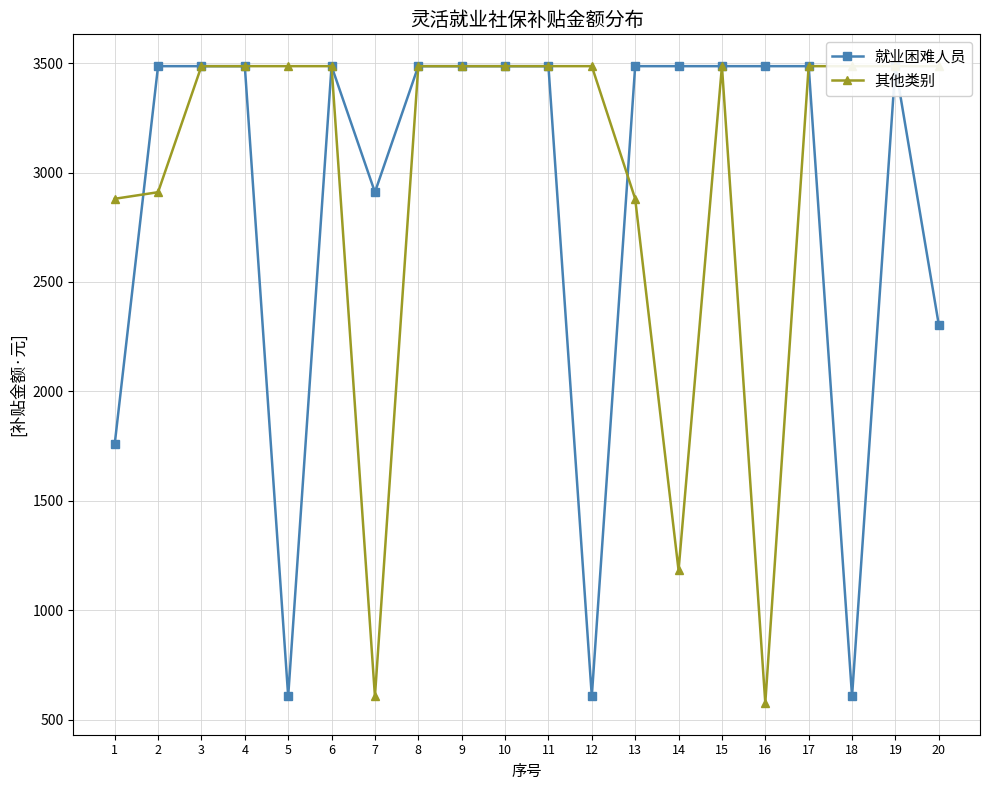

What is the smallest value displayed?

576.0